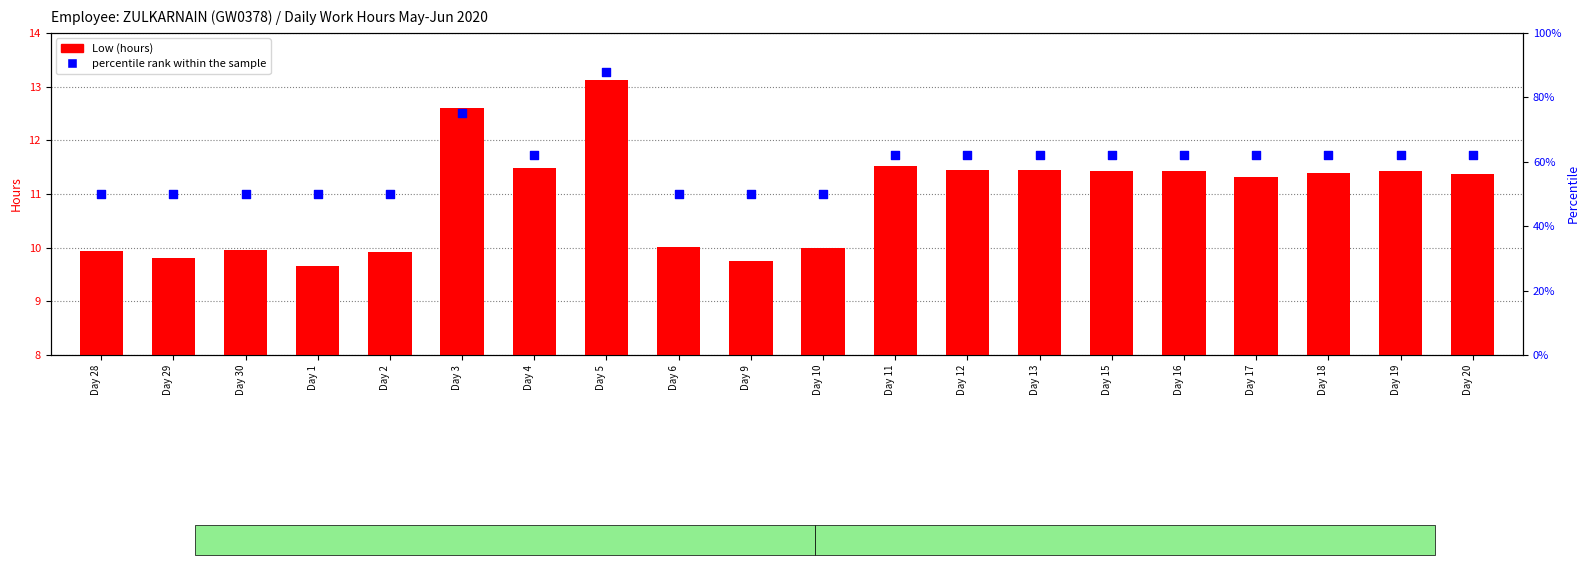

Which series has the largest total across all categories?

percentile rank within the sample